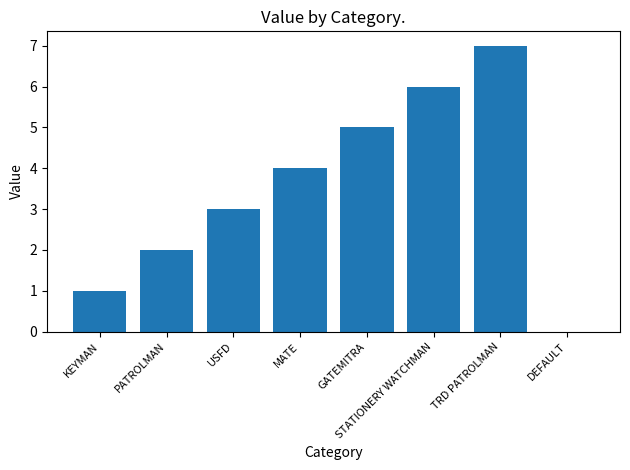

What is the average value?

4